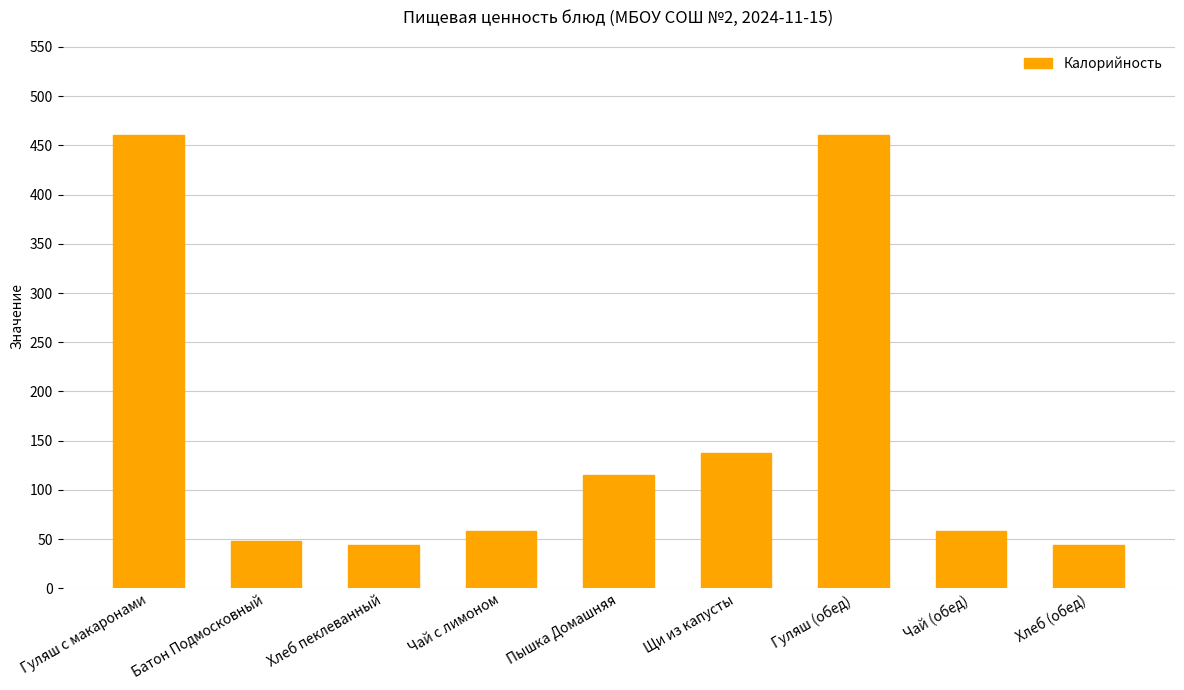

Reading left to right, what are all the values shown in this chart?

Гуляш с макаронами=461	Батон Подмосковный=48	Хлеб пеклеванный=44	Чай с лимоном=58	Пышка Домашняя=115	Щи из капусты=138	Гуляш (обед)=461	Чай (обед)=58	Хлеб (обед)=44